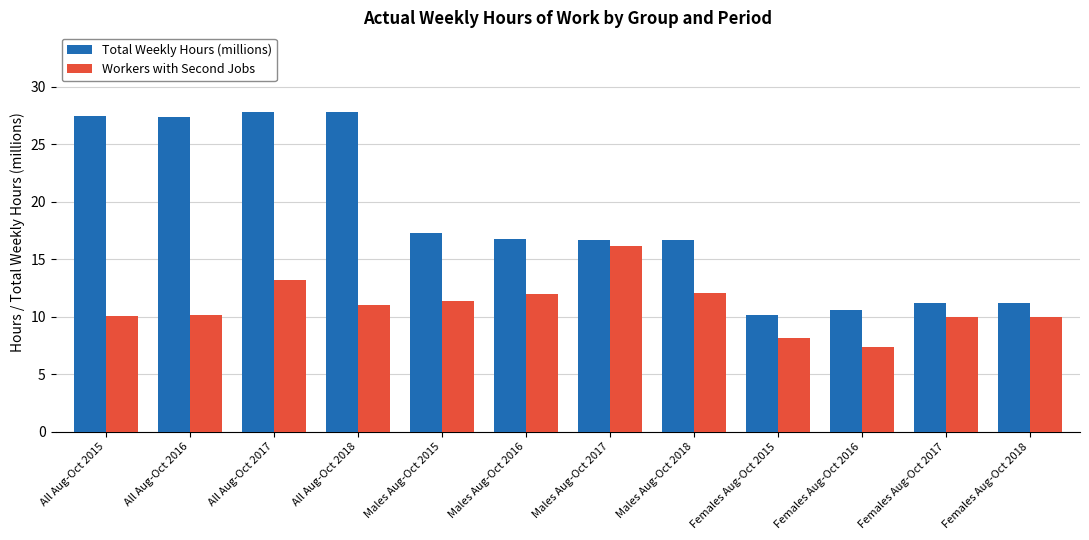

What are all the series names shown in the legend?

Total Weekly Hours (millions), Workers with Second Jobs